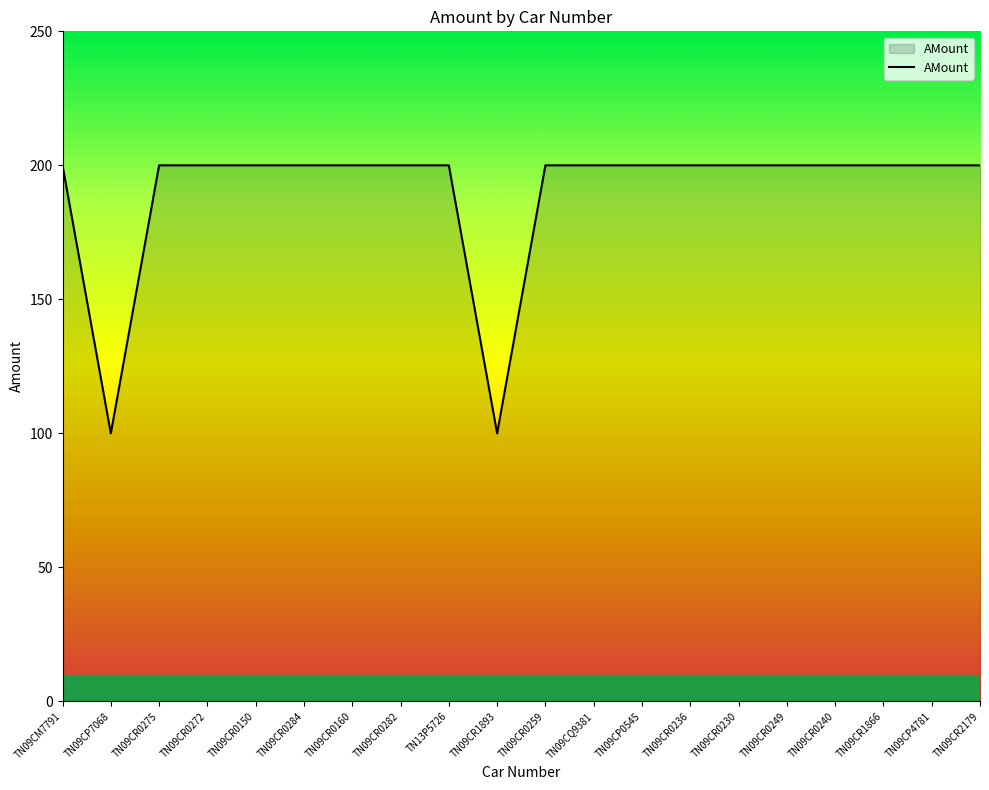

Reading left to right, what are all the values shown in this chart?

TN09CM7791=200	TN09CP7068=100	TN09CR0275=200	TN09CR0272=200	TN09CR0150=200	TN09CR0284=200	TN09CR0160=200	TN09CR0282=200	TN13P5726=200	TN09CR1893=100	TN09CR0259=200	TN09CQ9381=200	TN09CP0545=200	TN09CR0236=200	TN09CR0230=200	TN09CR0249=200	TN09CR0240=200	TN09CR1866=200	TN09CP4781=200	TN09CR2179=200